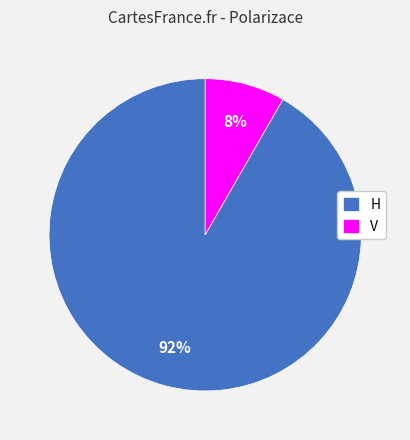

How many slices are in this pie chart?

2